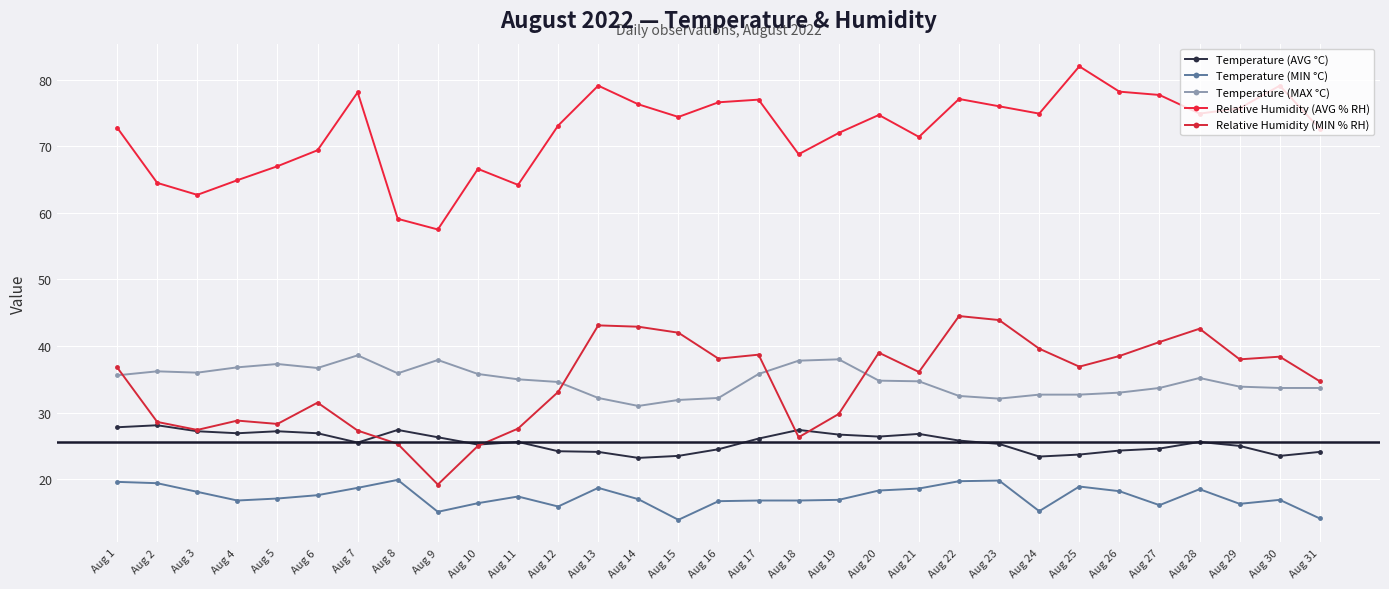

Rank the categories by Temperature (MAX °C) value from highest to lowest.

Aug 7, Aug 19, Aug 9, Aug 18, Aug 5, Aug 4, Aug 6, Aug 2, Aug 3, Aug 8, Aug 10, Aug 17, Aug 1, Aug 28, Aug 11, Aug 20, Aug 21, Aug 12, Aug 29, Aug 27, Aug 30, Aug 31, Aug 26, Aug 24, Aug 25, Aug 22, Aug 13, Aug 16, Aug 23, Aug 15, Aug 14